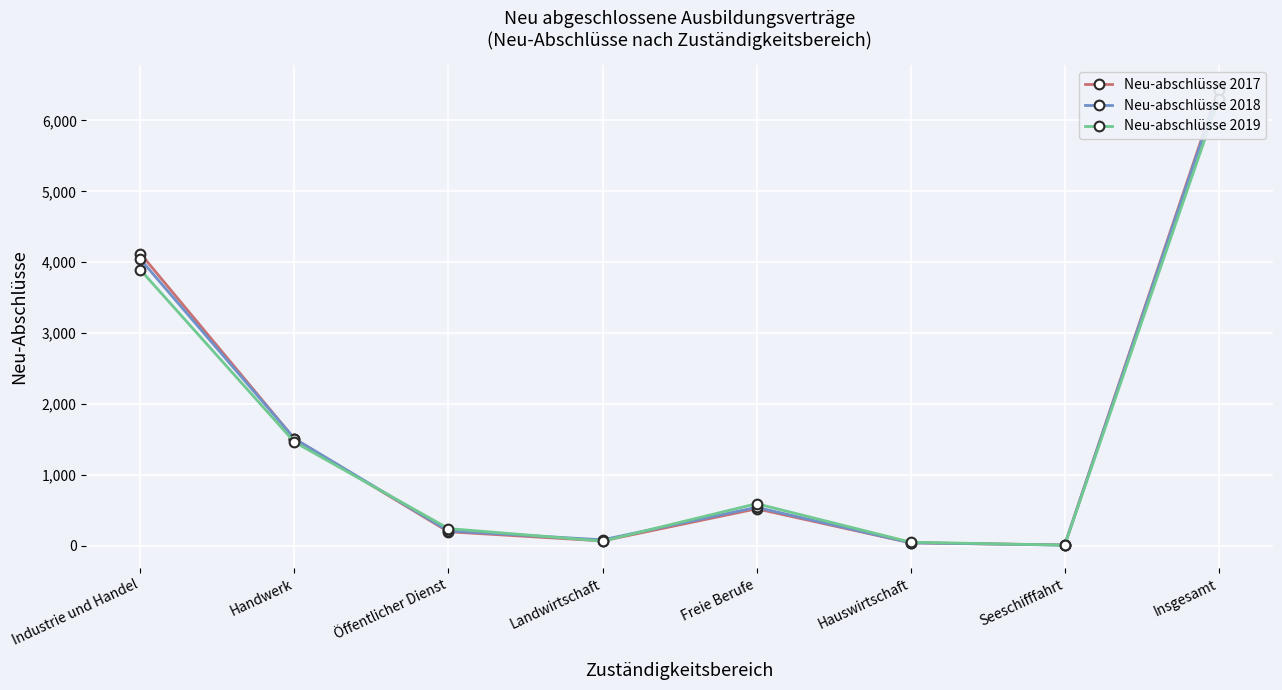

In Neu-abschlüsse 2019, how many points are lower than both neighbors (excluding endpoints)?

2